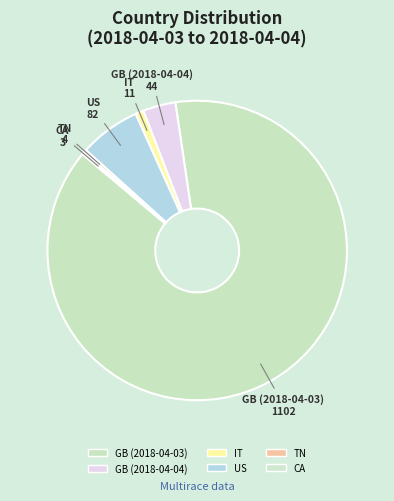

Which category has the biggest portion of the pie?

GB (2018-04-03)